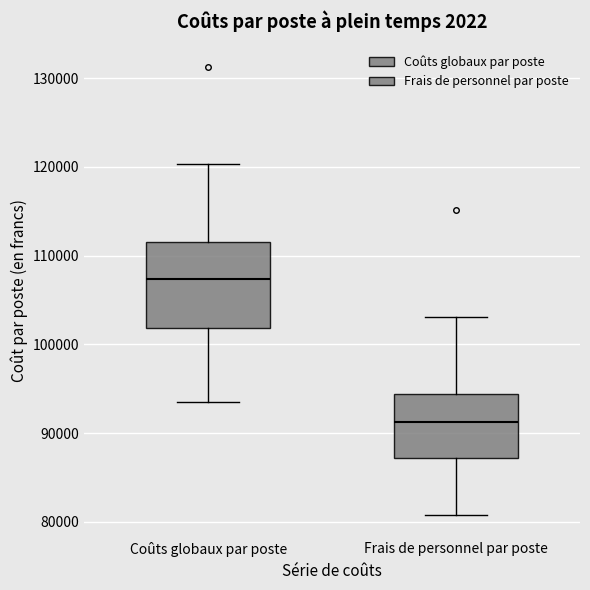

Which box is the tallest, from its lower edge to its upper edge?

Coûts globaux par poste